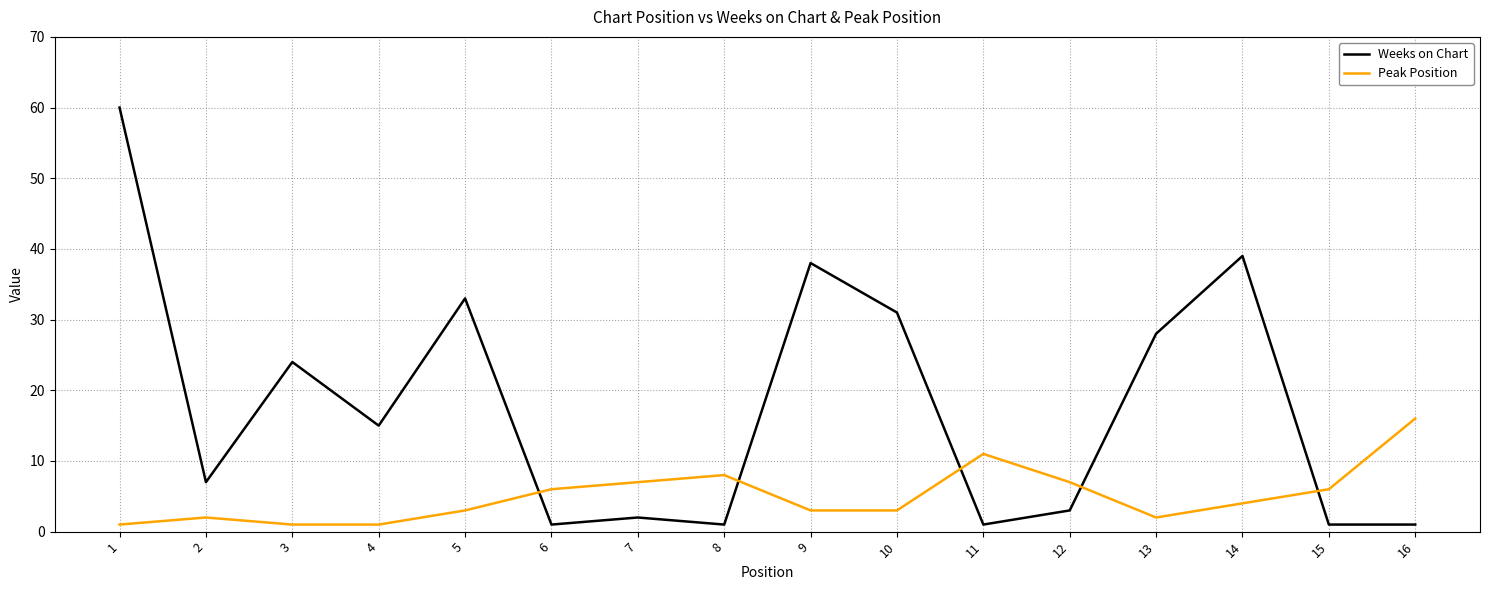

What are all the series names shown in the legend?

Weeks on Chart, Peak Position